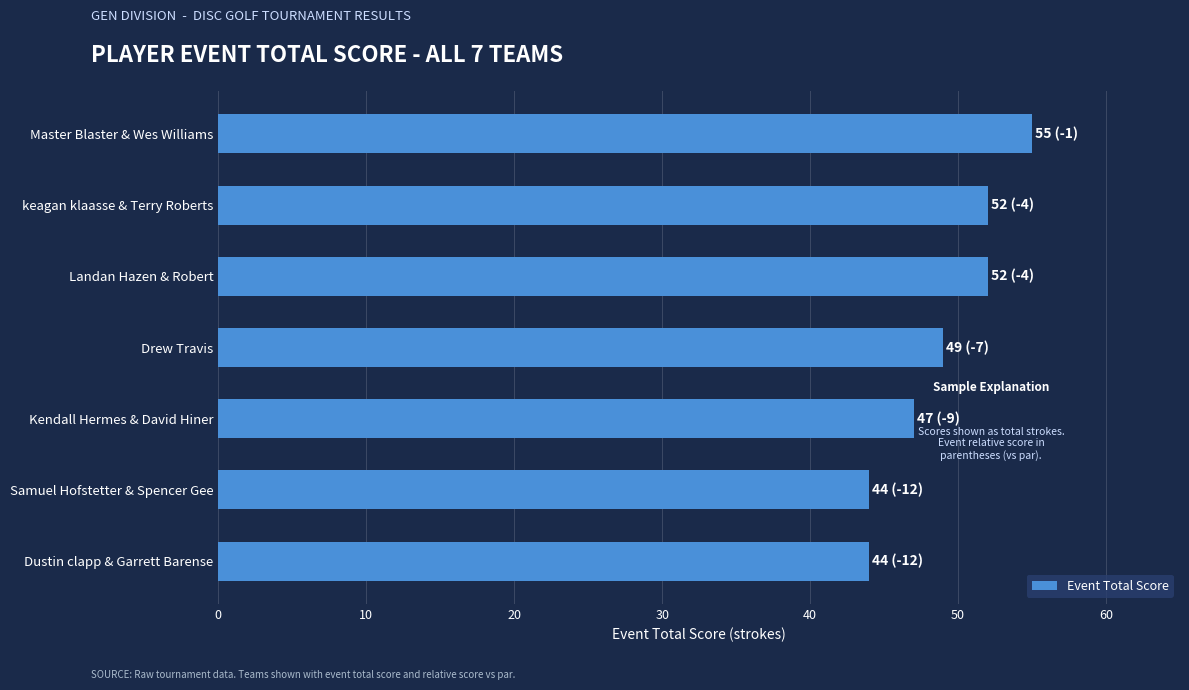

Between keagan klaasse & Terry Roberts and Dustin clapp & Garrett Barense, which is larger?

keagan klaasse & Terry Roberts